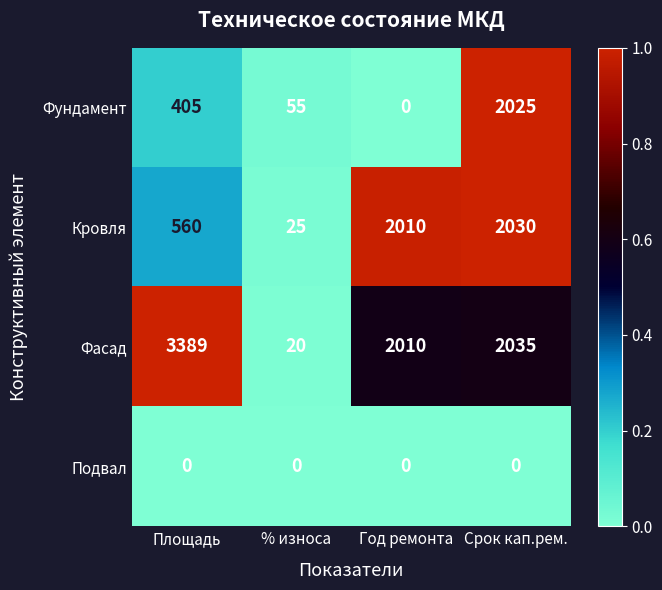

Rank the series by their maximum value, from highest to lowest.

Фасад, Кровля, Фундамент, Подвал